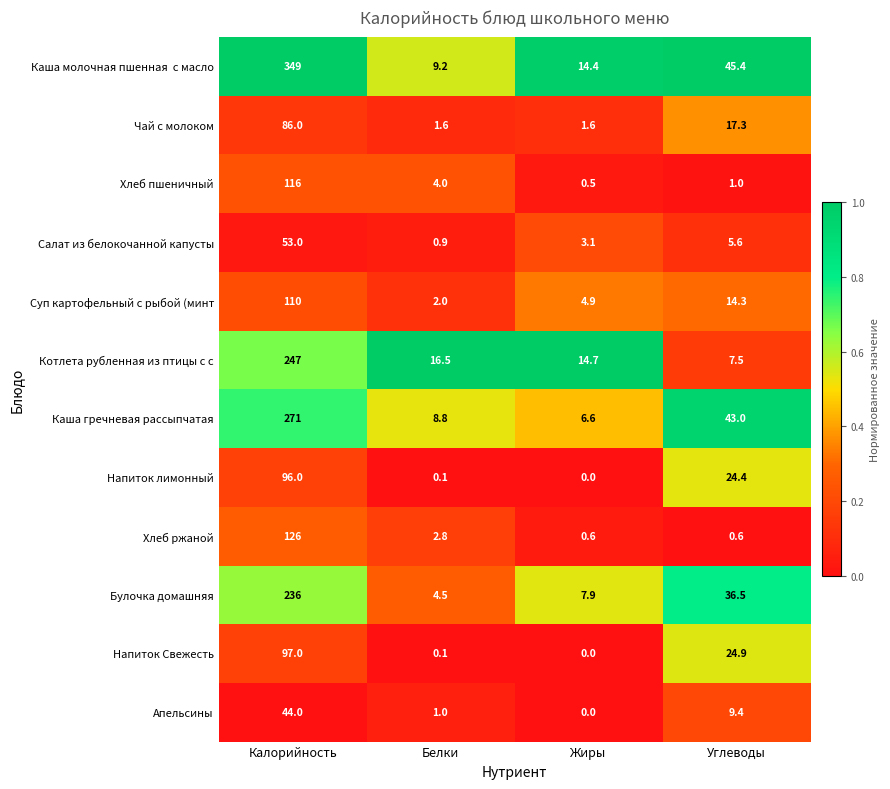

What is the difference between the highest and lowest values at Белки?

16.4